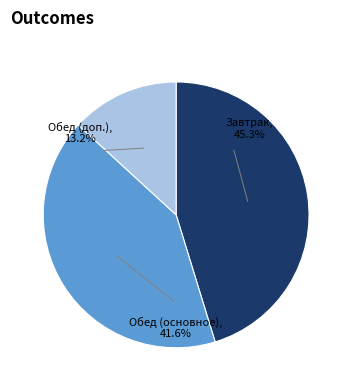

Is there a majority slice in this chart?

No